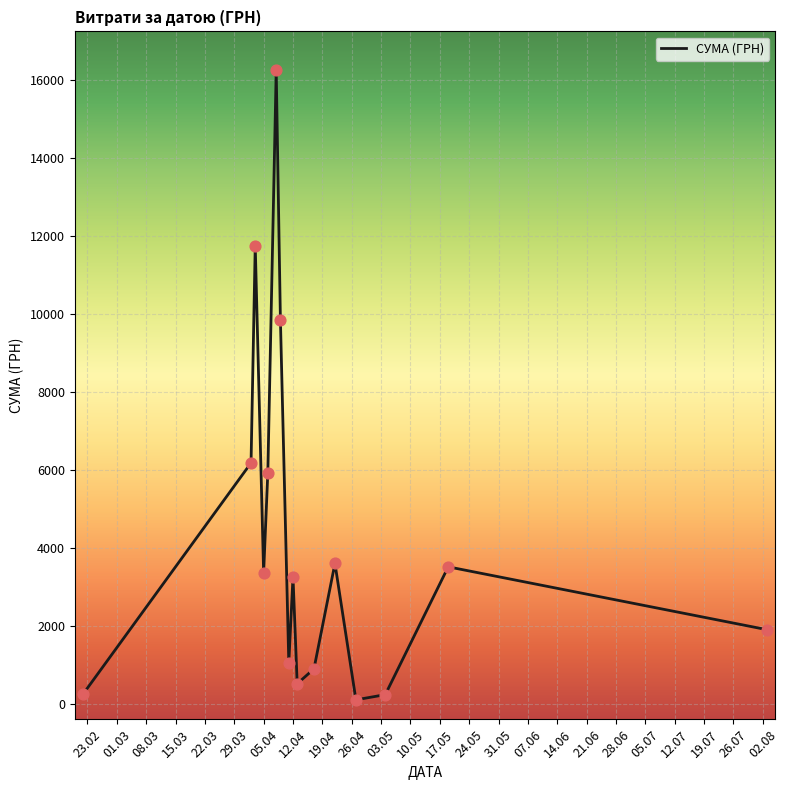

What is the greatest value displayed?

16256.5